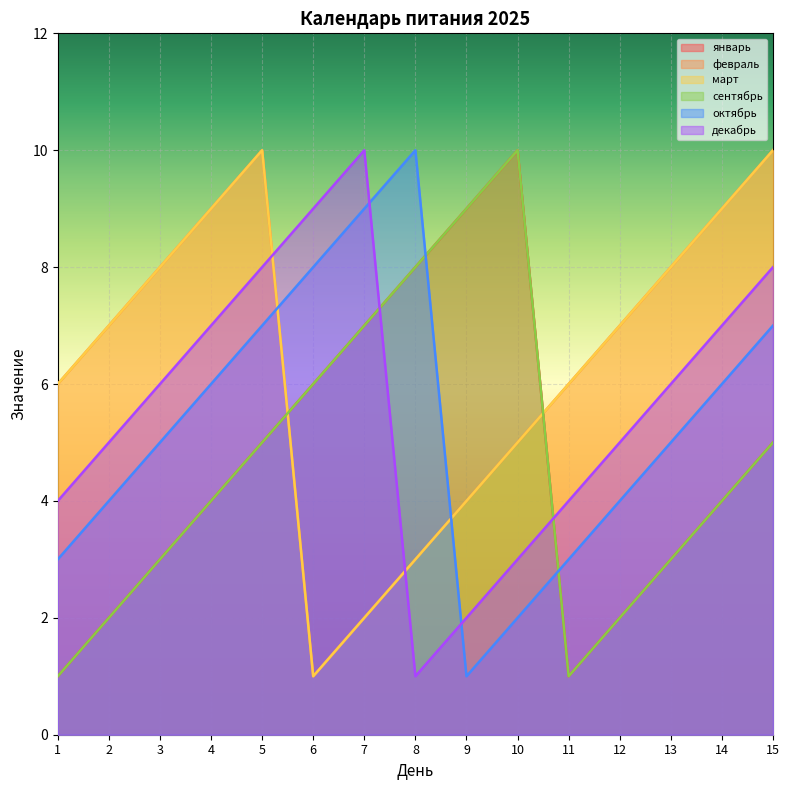

Which series has the widest spread of values?

январь